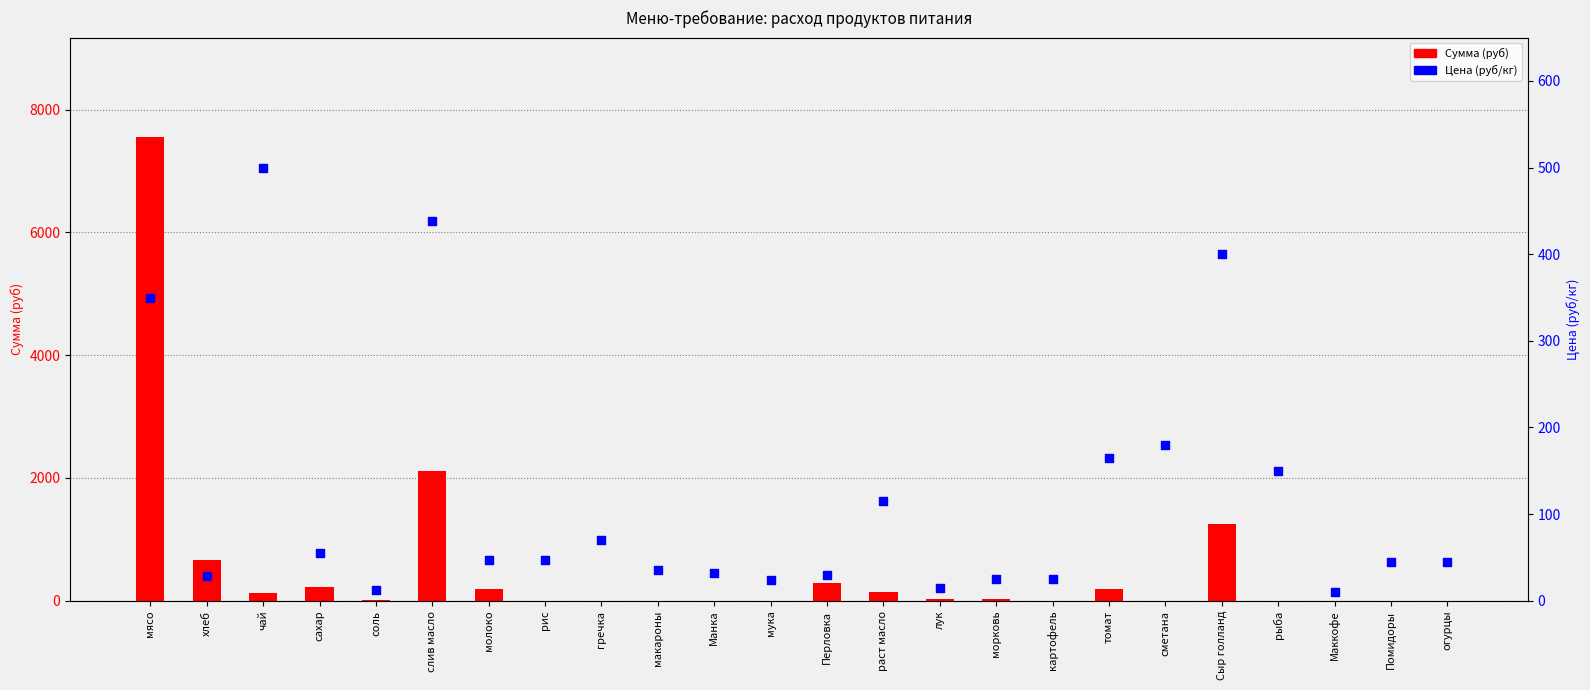

Which series reaches the minimum Y coordinate?

Сумма (руб)